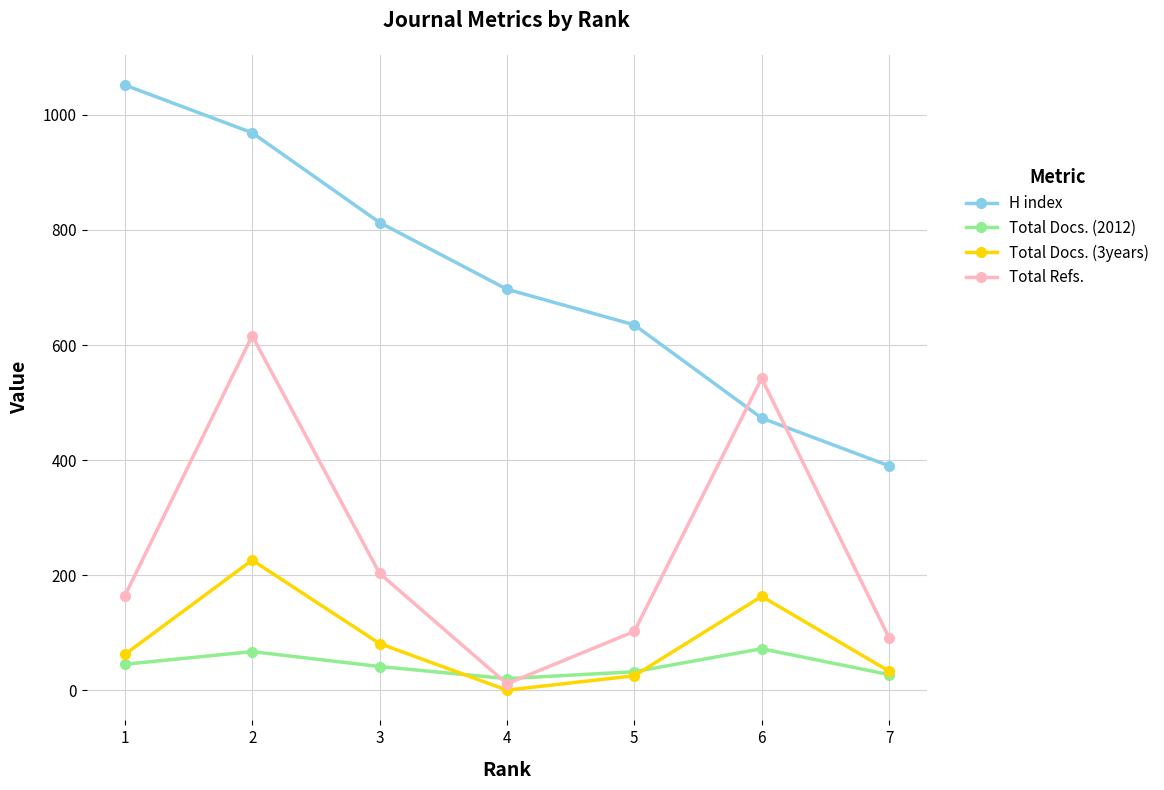

At which category is the sum across all series the highest?

2